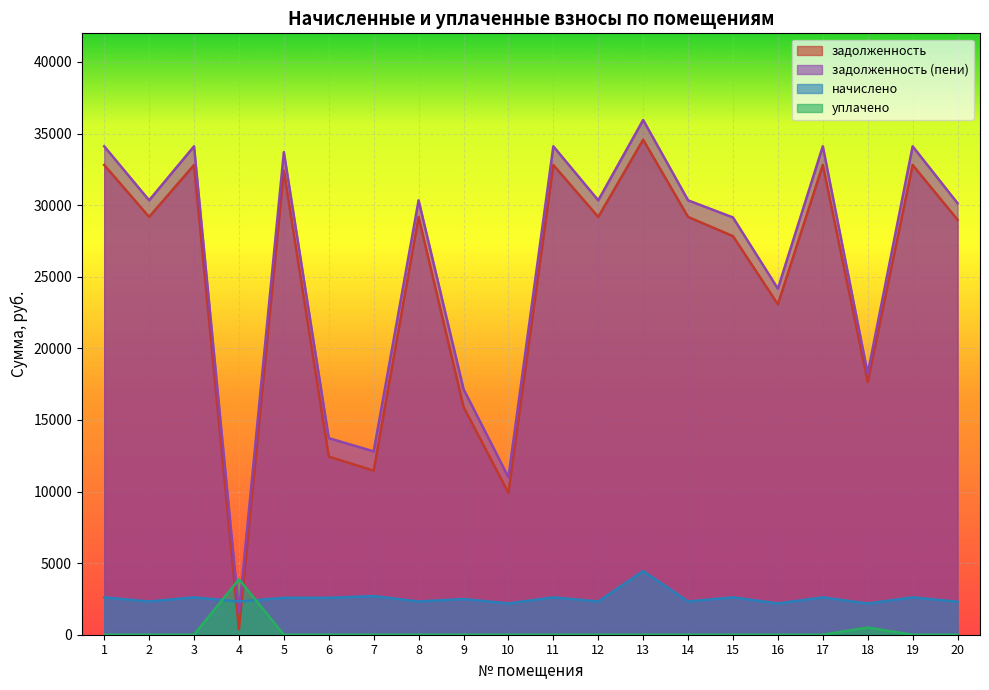

True or false: уплачено has a value of 0.0 at 15.

True